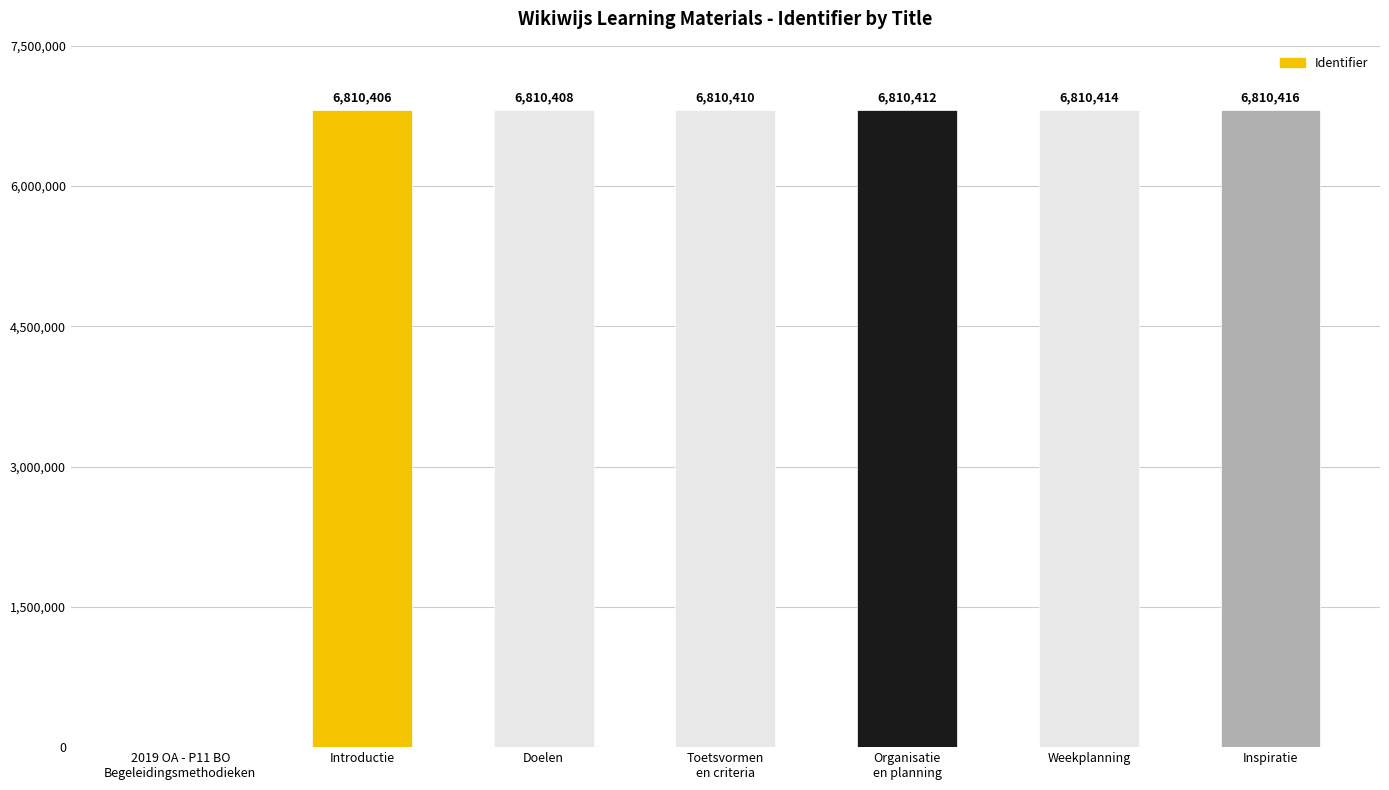

Which has a higher value, Weekplanning or 2019 OA - P11 BO
Begeleidingsmethodieken?

Weekplanning